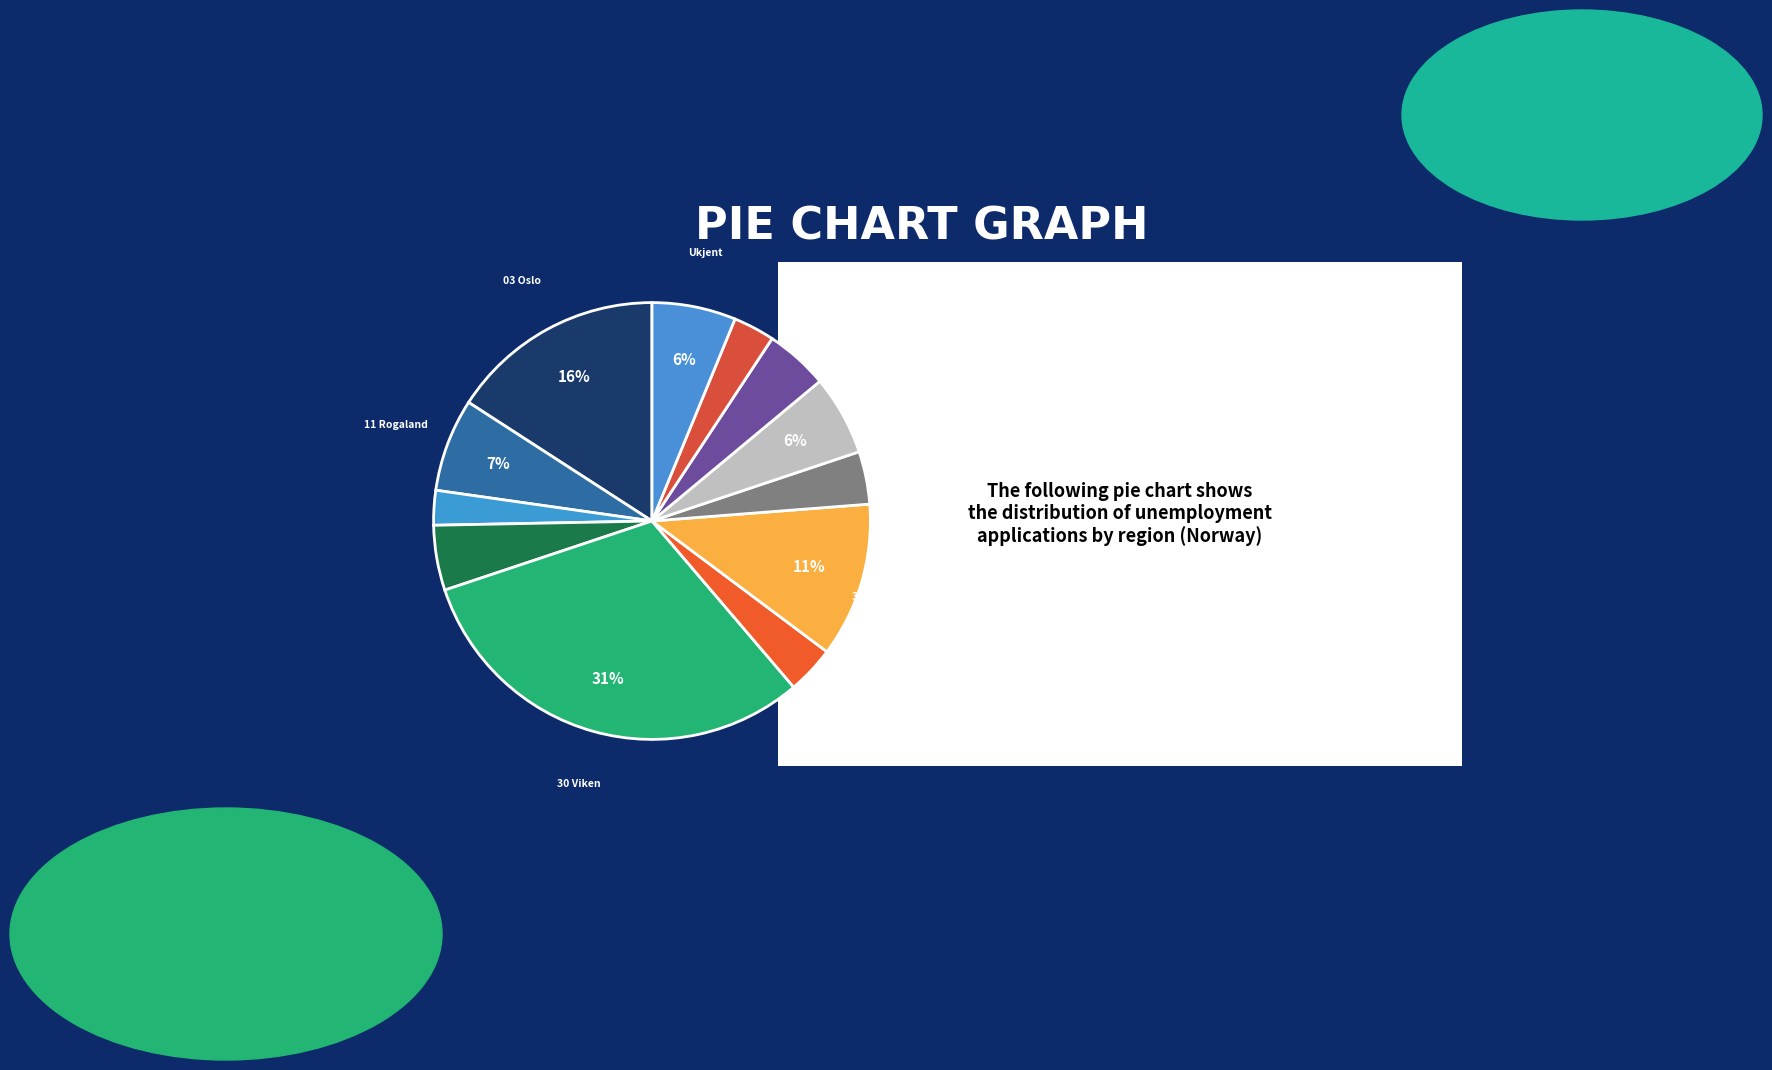

Count the number of slices in the pie.

12